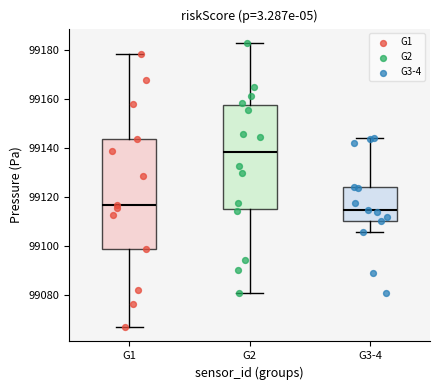

Reading left to right, transcribe this box plot: for each box, give where its median line is, the range the box spans, and where its two whiskers end, as read against the y-axis. The values are not printed on the chart, so give them approximately, as read against the axis.

G1: median 99116, box 99098 to 99144, whiskers 99066 to 99178
G2: median 99138, box 99116 to 99158, whiskers 99080 to 99184
G3-4: median 99114, box 99110 to 99124, whiskers 99106 to 99144